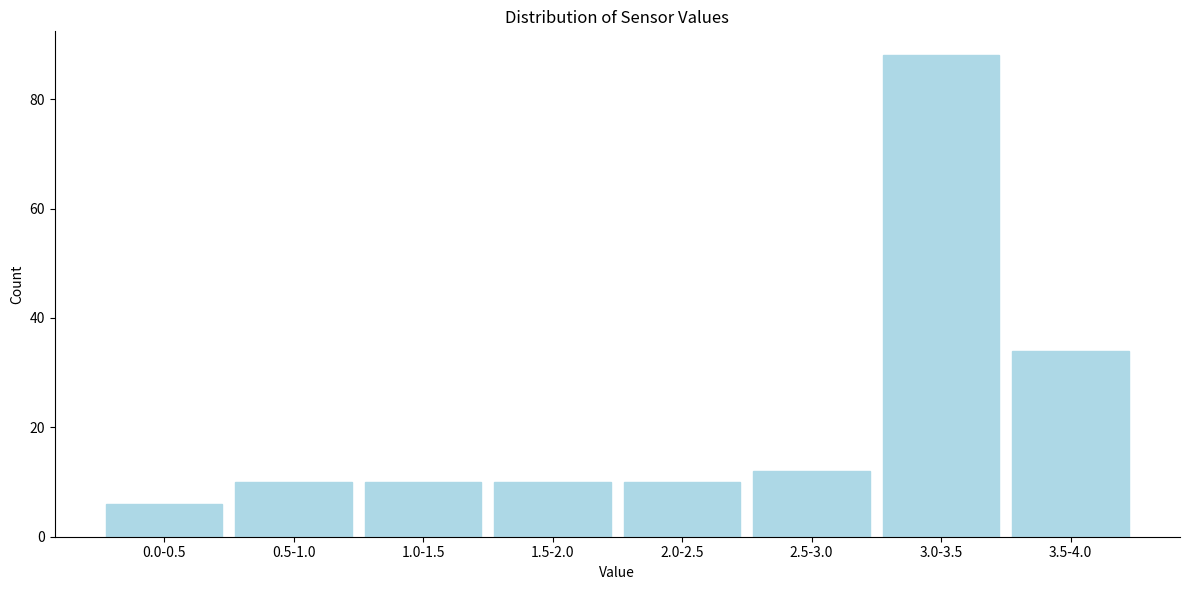

Reading left to right, what are all the values shown in this chart?

0.0-0.5=6	0.5-1.0=10	1.0-1.5=10	1.5-2.0=10	2.0-2.5=10	2.5-3.0=12	3.0-3.5=88	3.5-4.0=34